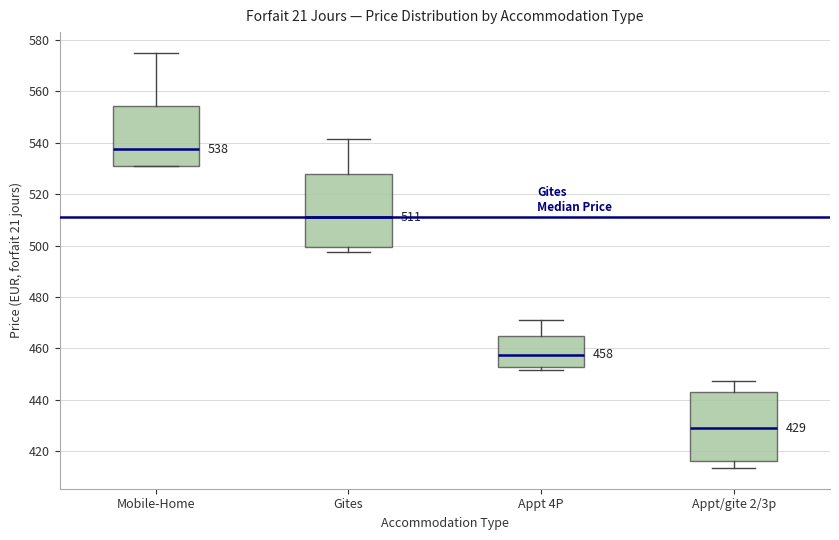

Which box's median line is the highest?

Mobile-Home